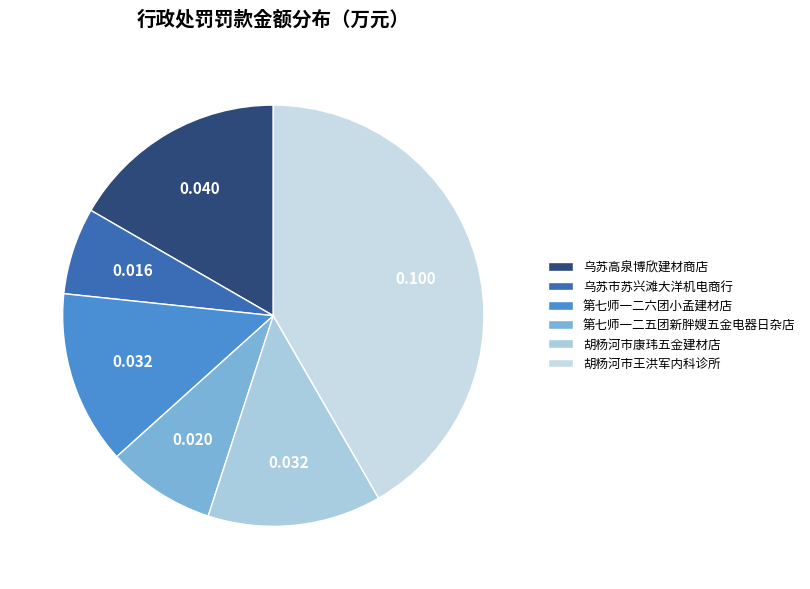

To the nearest percent, what is the difference between the largest and smallest slice percentages?

35%